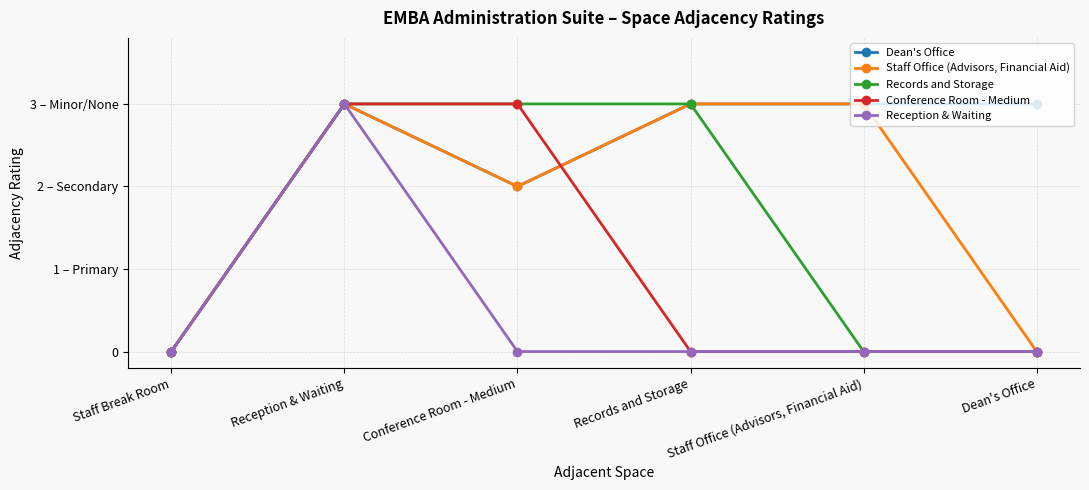

Reading left to right, what are all the values shown in this chart?

Dean's Office: Staff Break Room=0	Reception & Waiting=3	Conference Room - Medium=2	Records and Storage=3	Staff Office (Advisors, Financial Aid)=3	Dean's Office=3
Staff Office (Advisors, Financial Aid): Staff Break Room=0	Reception & Waiting=3	Conference Room - Medium=2	Records and Storage=3	Staff Office (Advisors, Financial Aid)=3	Dean's Office=0
Records and Storage: Staff Break Room=0	Reception & Waiting=3	Conference Room - Medium=3	Records and Storage=3	Staff Office (Advisors, Financial Aid)=0	Dean's Office=0
Conference Room - Medium: Staff Break Room=0	Reception & Waiting=3	Conference Room - Medium=3	Records and Storage=0	Staff Office (Advisors, Financial Aid)=0	Dean's Office=0
Reception & Waiting: Staff Break Room=0	Reception & Waiting=3	Conference Room - Medium=0	Records and Storage=0	Staff Office (Advisors, Financial Aid)=0	Dean's Office=0